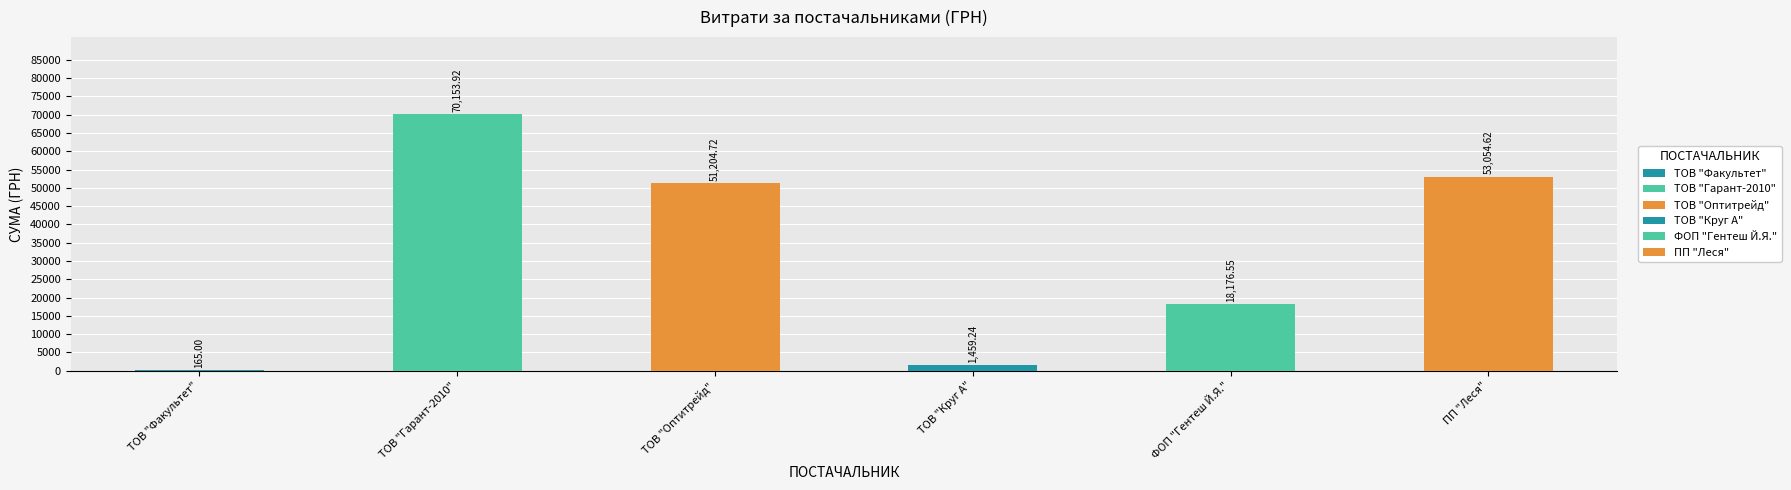

The chart shows a value of 61364.1 at ТОВ "Гарант-2010". True or false?

False